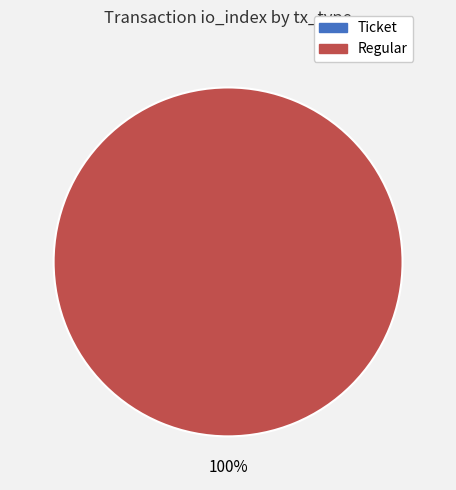

The Ticket slice represents 9% of the pie. True or false?

False